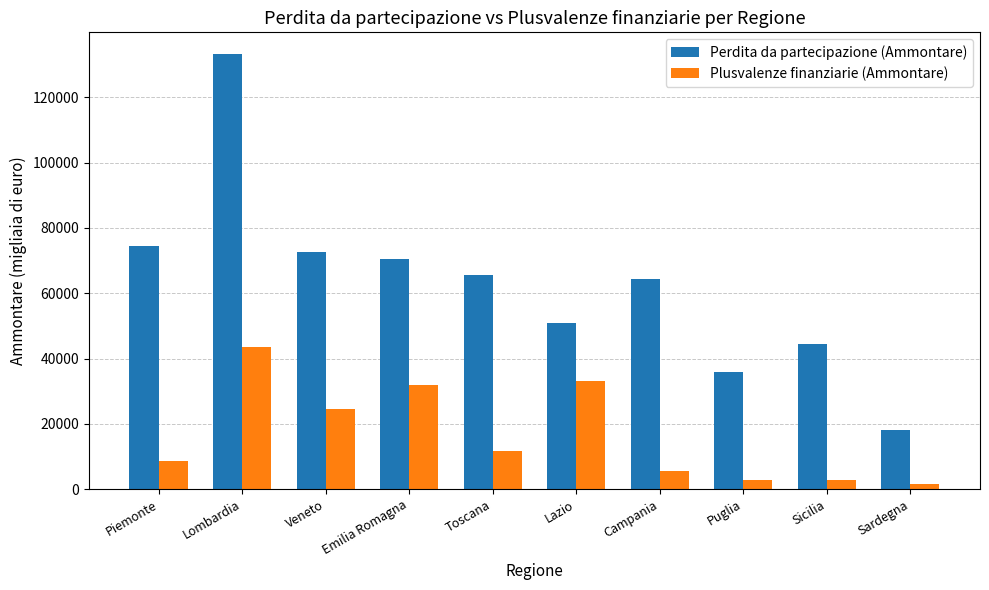

List the series in order of their peak value, highest first.

Perdita da partecipazione (Ammontare), Plusvalenze finanziarie (Ammontare)